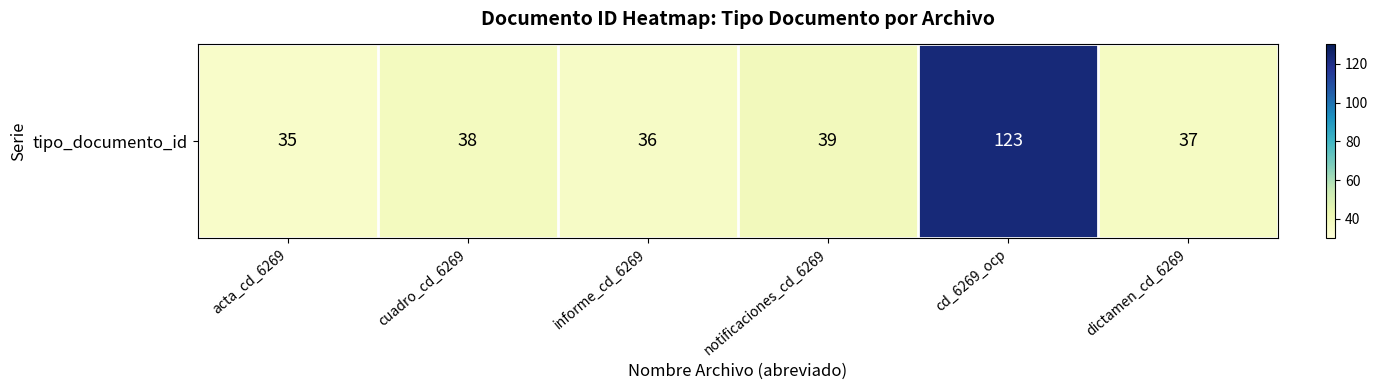

What is the difference between the values at acta_cd_6269 and dictamen_cd_6269?

2